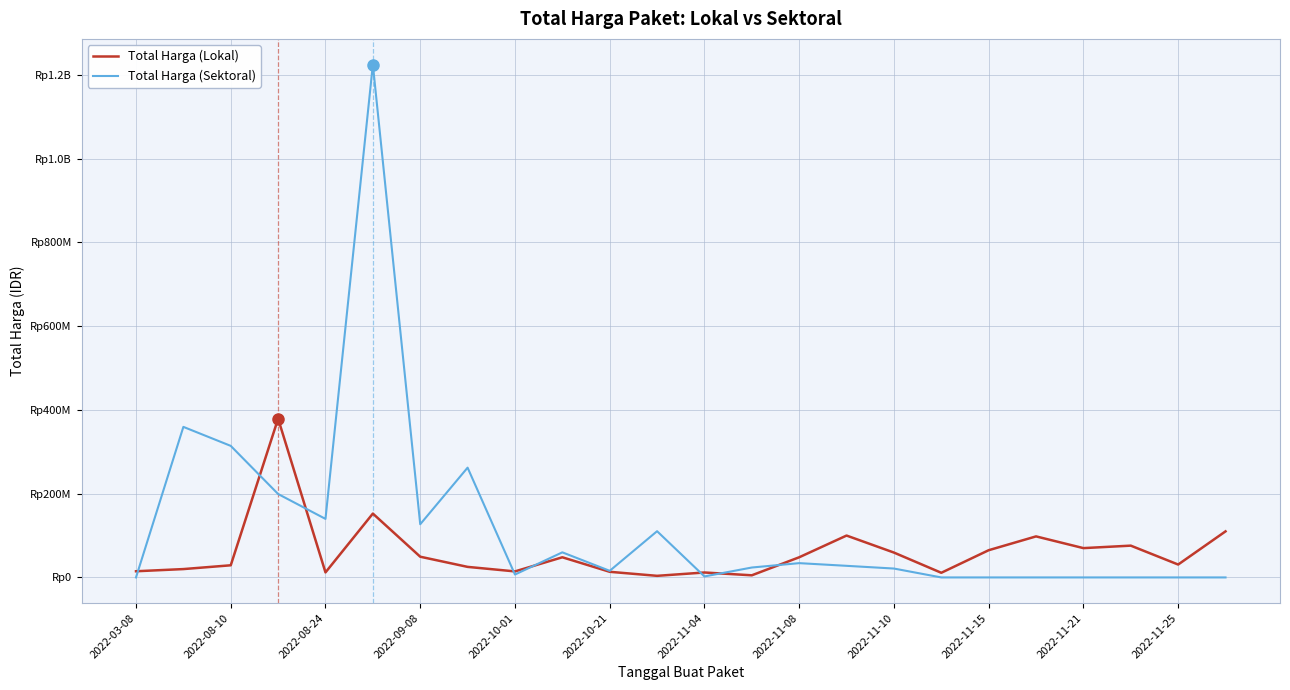

At which category does the chart reach its minimum across all series?

2022-03-08